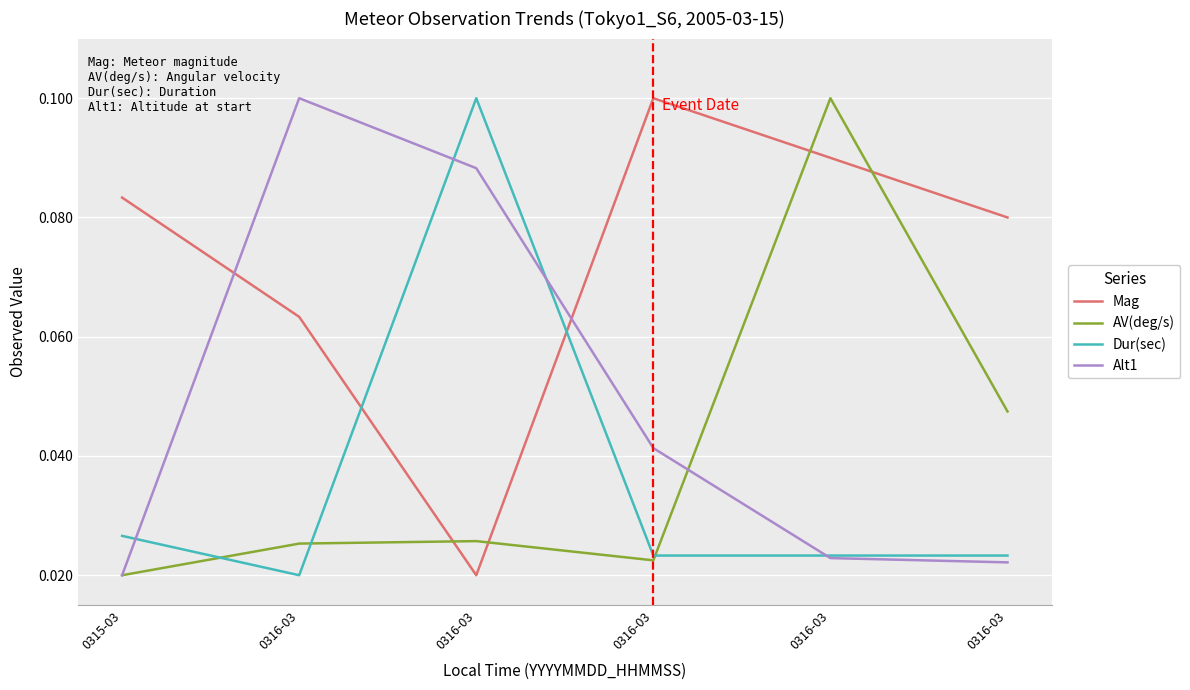

What is the maximum value for Dur(sec)?

0.1